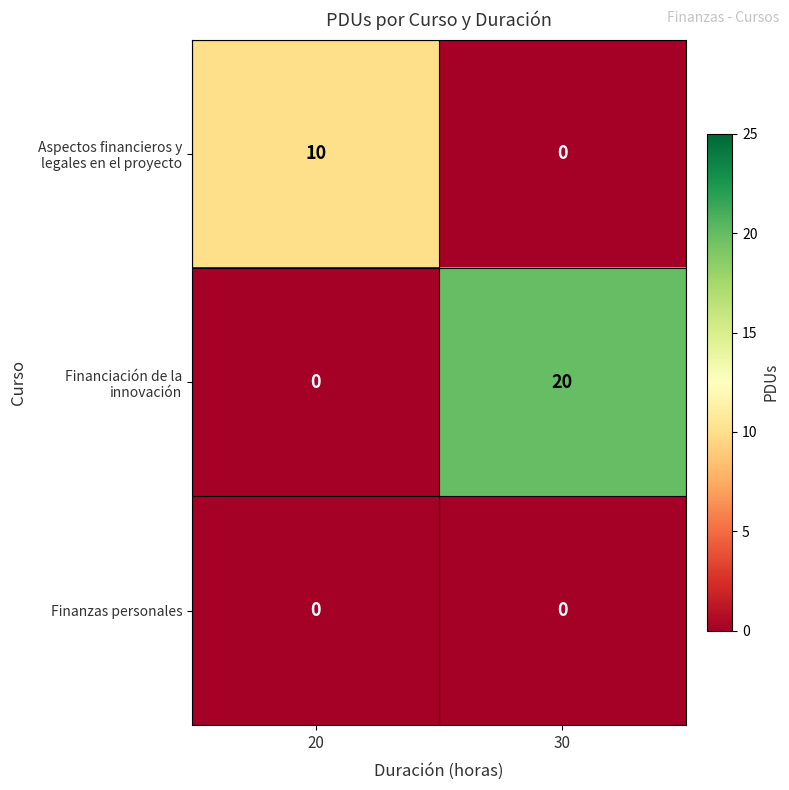

What is the maximum value shown in the chart?

20